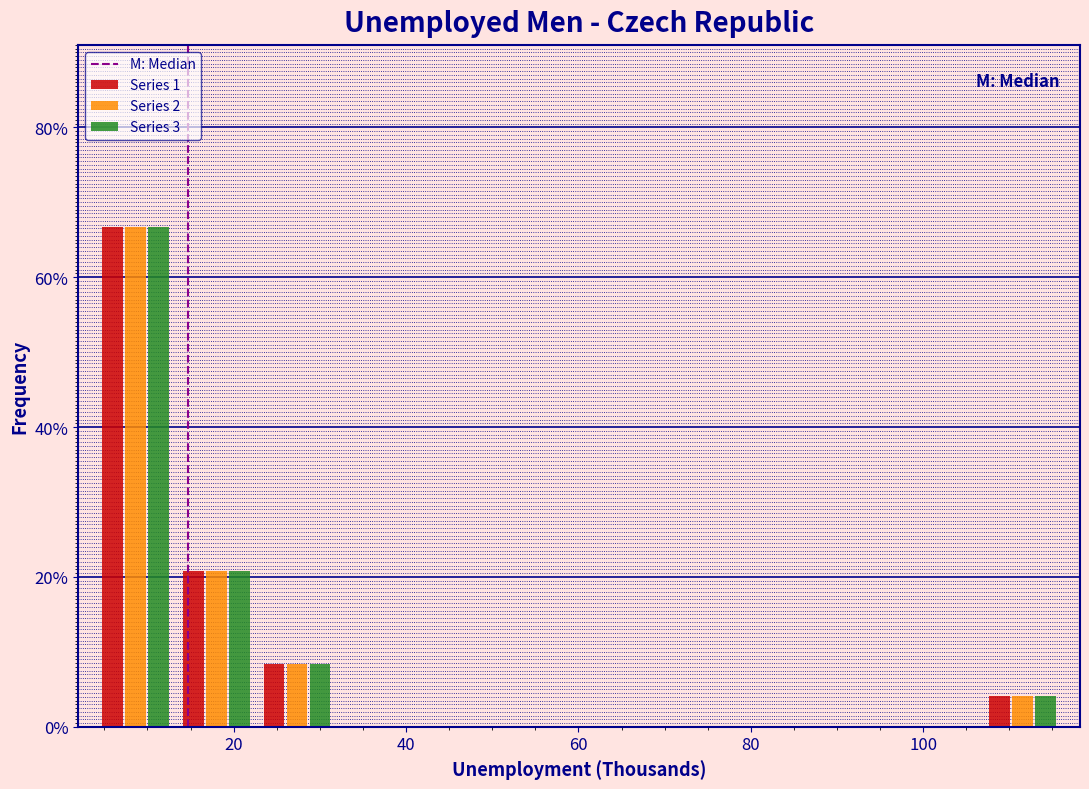

What is the height of the Series 2 bar covering 106 to 116 on the x-axis? Neither the bar edges nor the heights are printed on the chart, so give them approximately, as read against the axes.

4